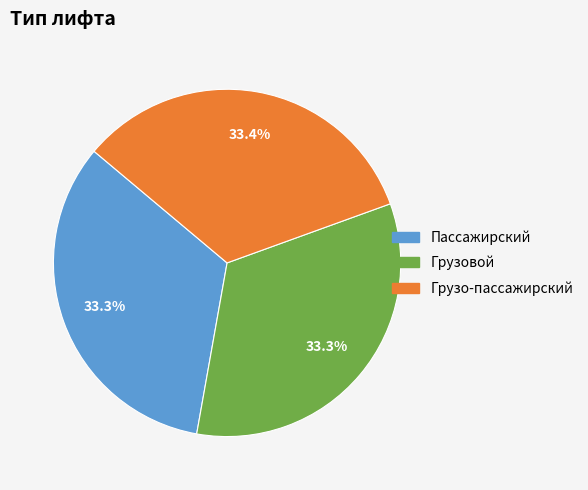

What portion of the pie excludes Грузо-пассажирский?

66.6%